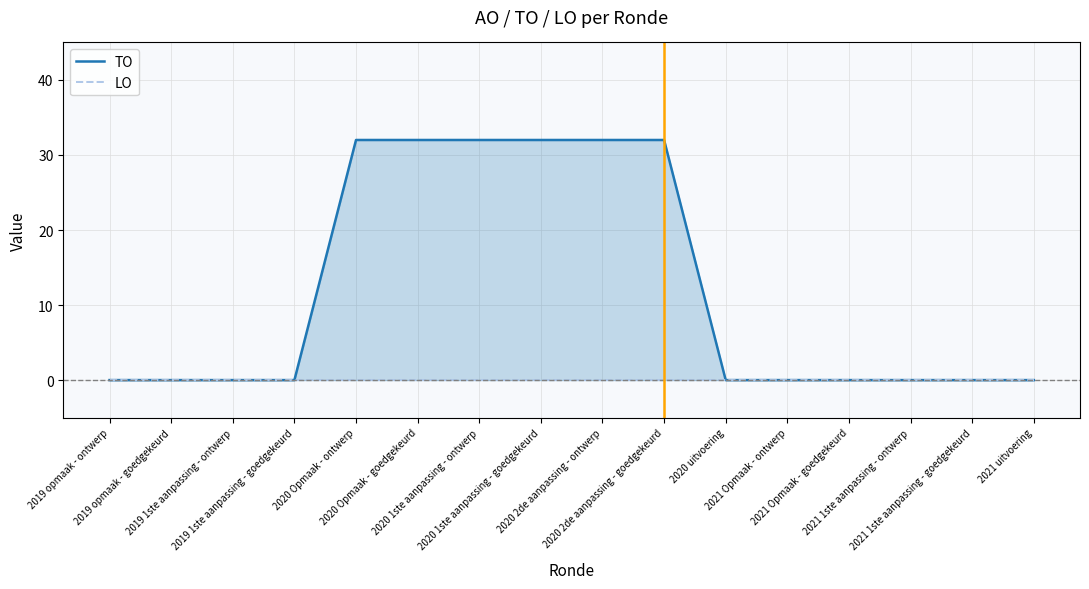

True or false: TO has a value of 0 at 2021 1ste aanpassing - ontwerp.

True